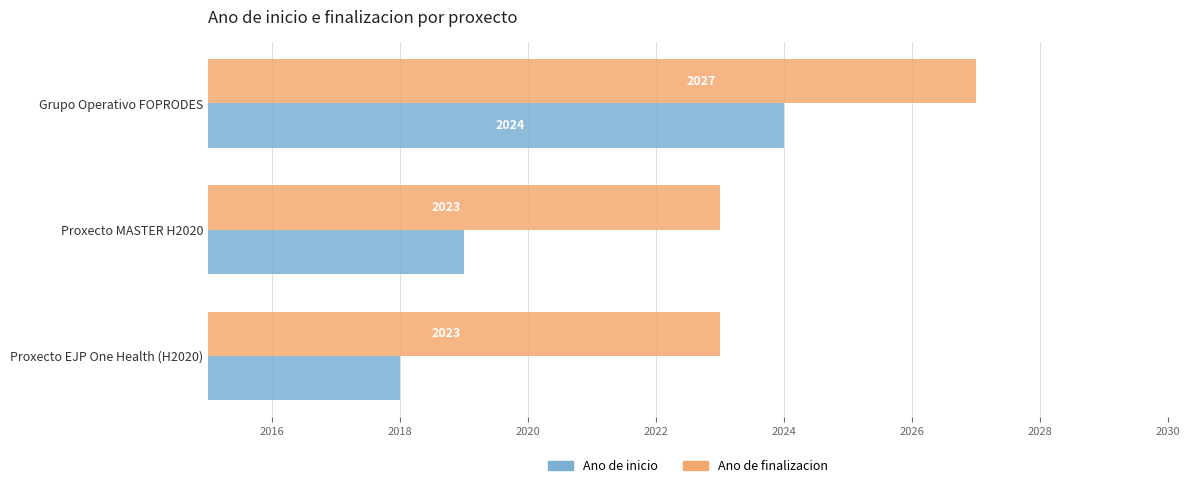

True or false: Ano de inicio has a value of 2019 at Proxecto MASTER H2020.

True